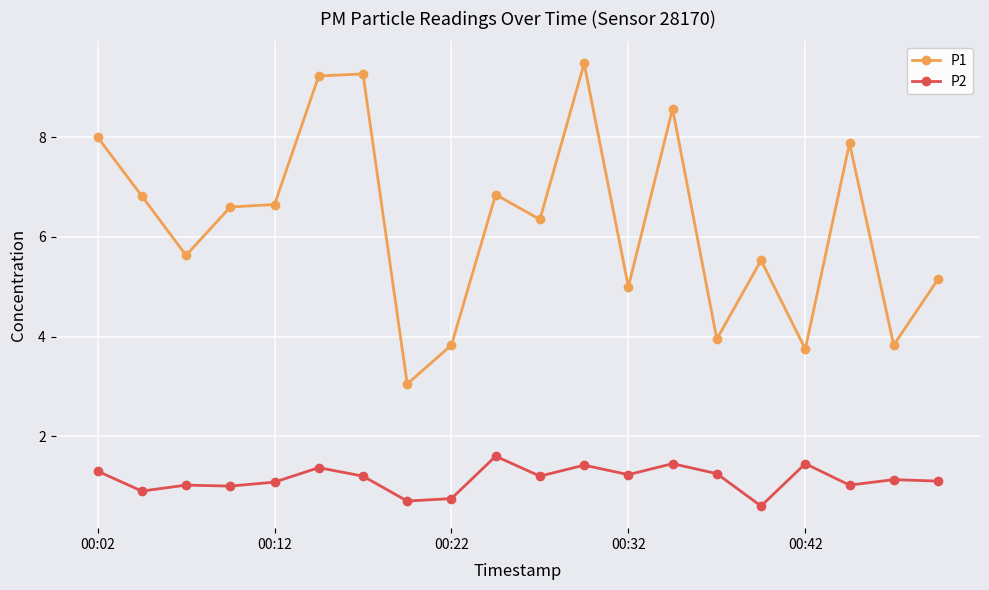

Rank the series by their maximum value, from lowest to highest.

P2, P1